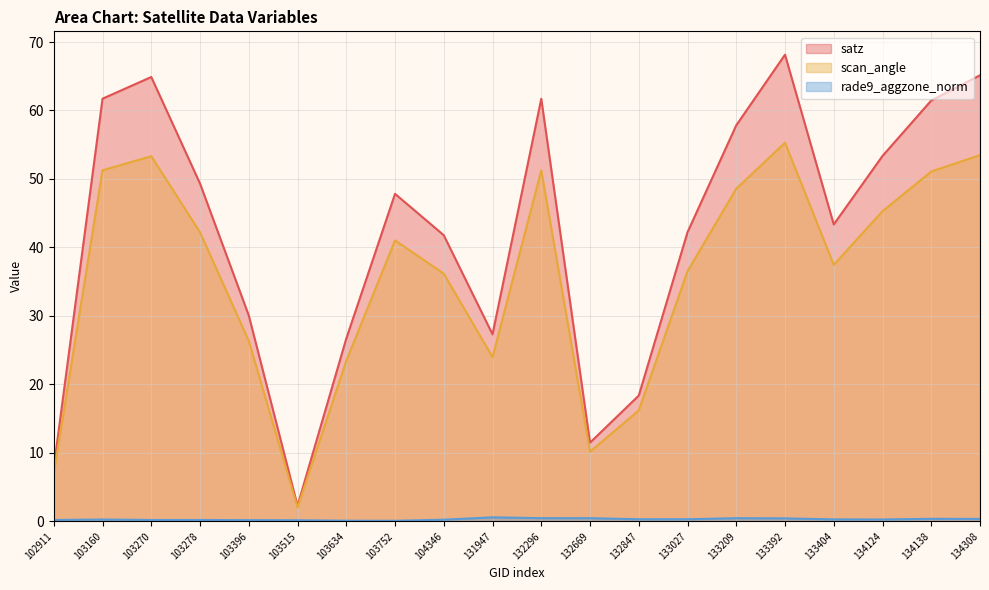

Count the number of categories in the chart.

20